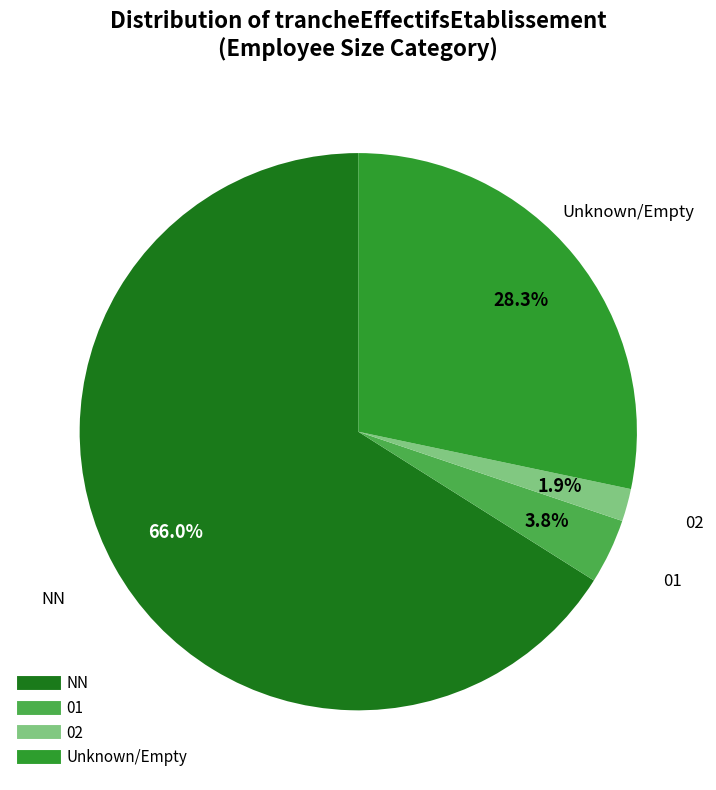

Is there a majority slice in this chart?

Yes